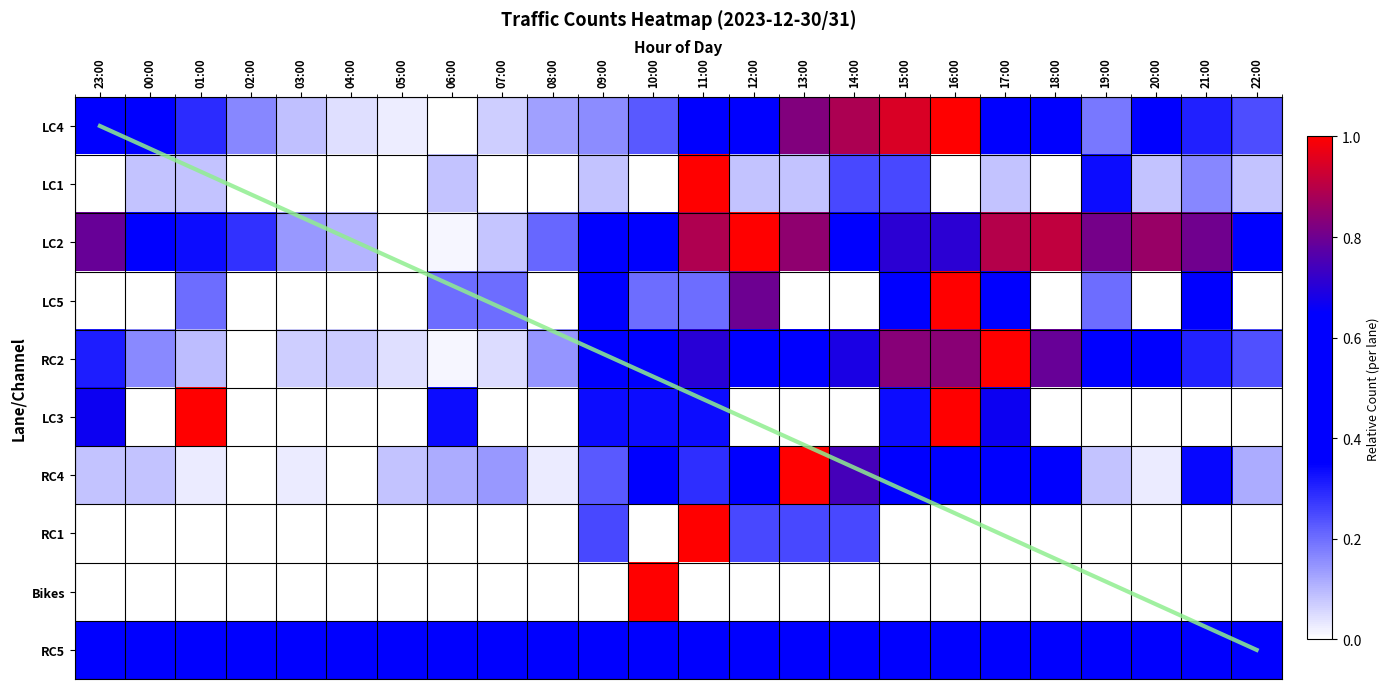

How many series are shown in this chart?

10